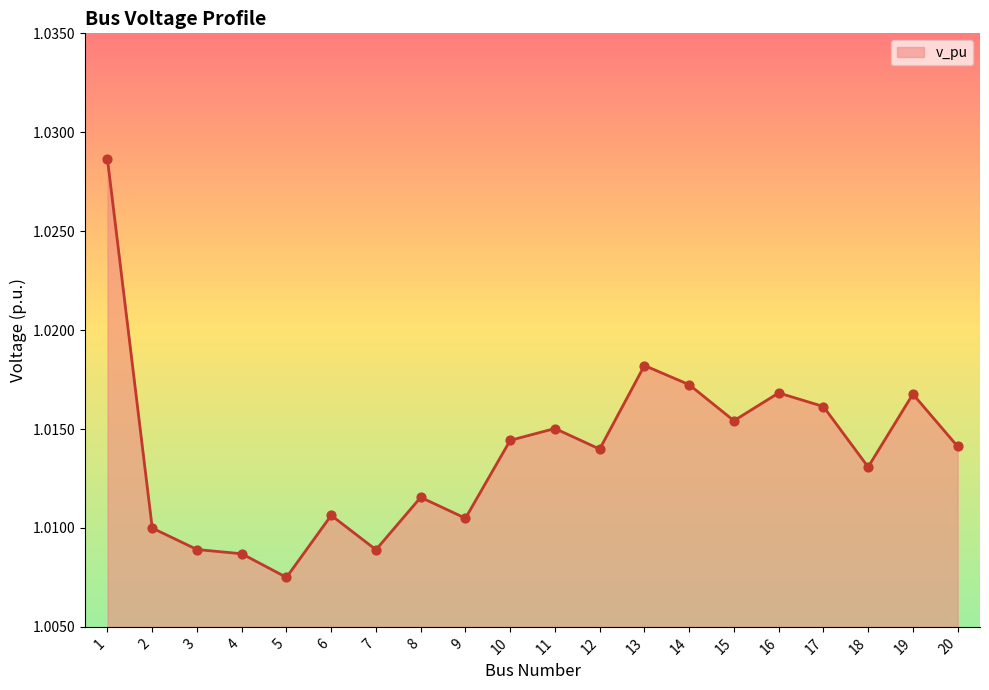

The chart shows a value of 1.8 at 17. True or false?

False